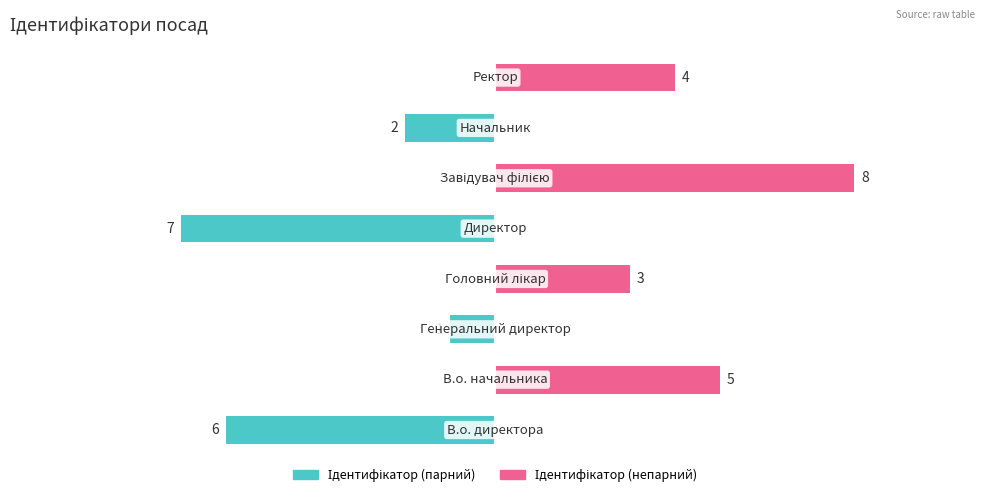

Are the bars grouped side by side (vs. stacked)?

Yes